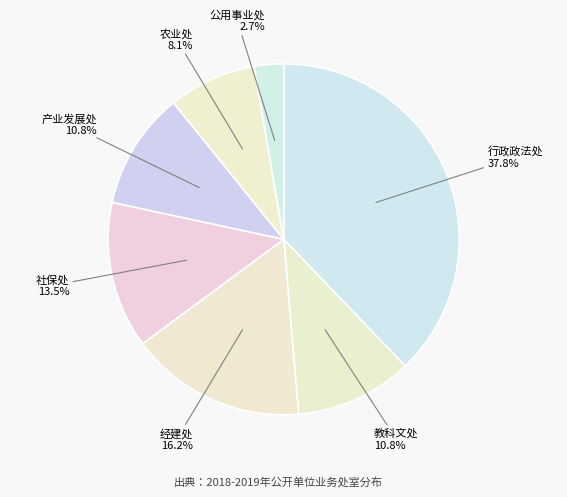

Is there a majority slice in this chart?

No